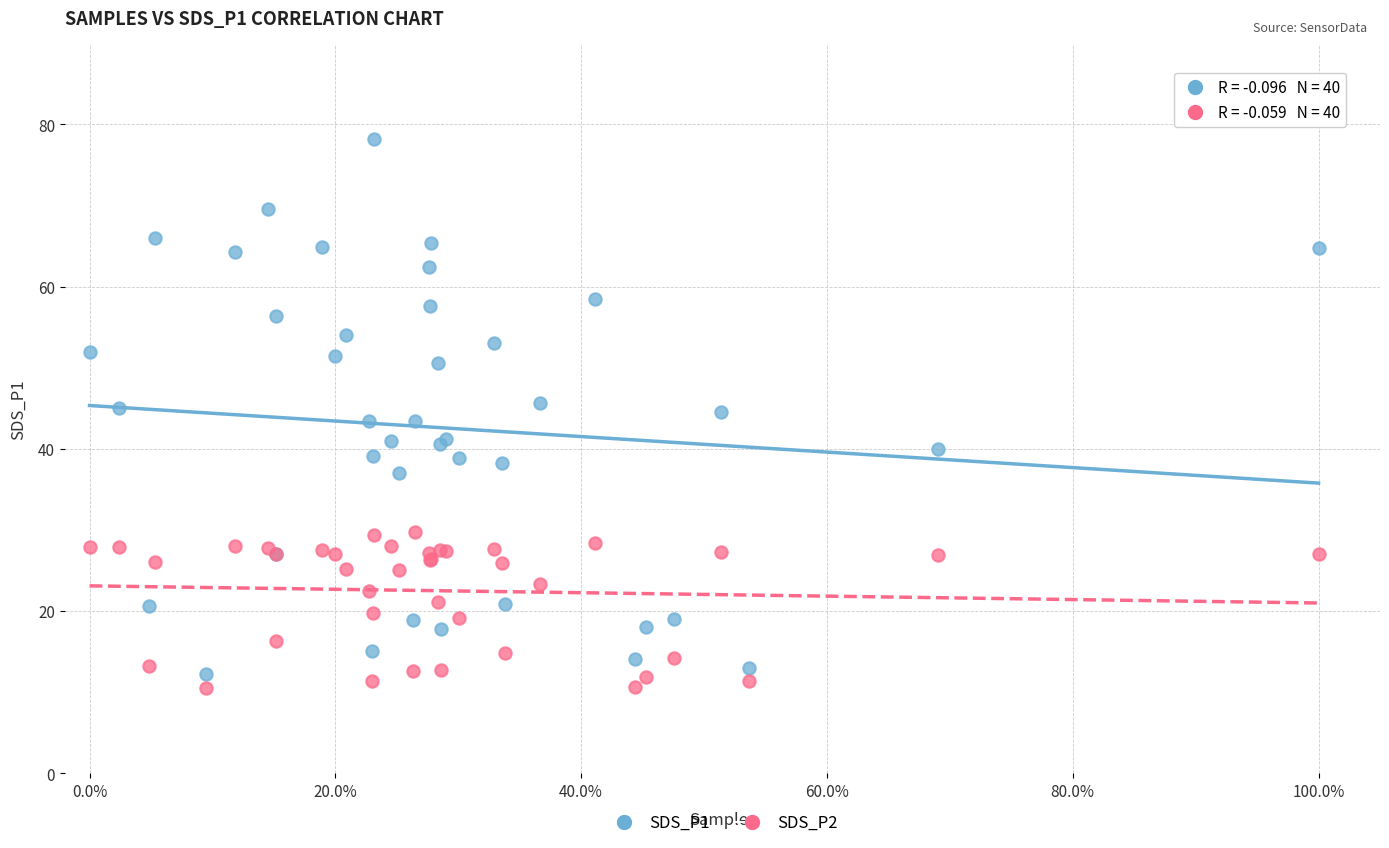

Which series contains the highest Y value?

SDS_P1